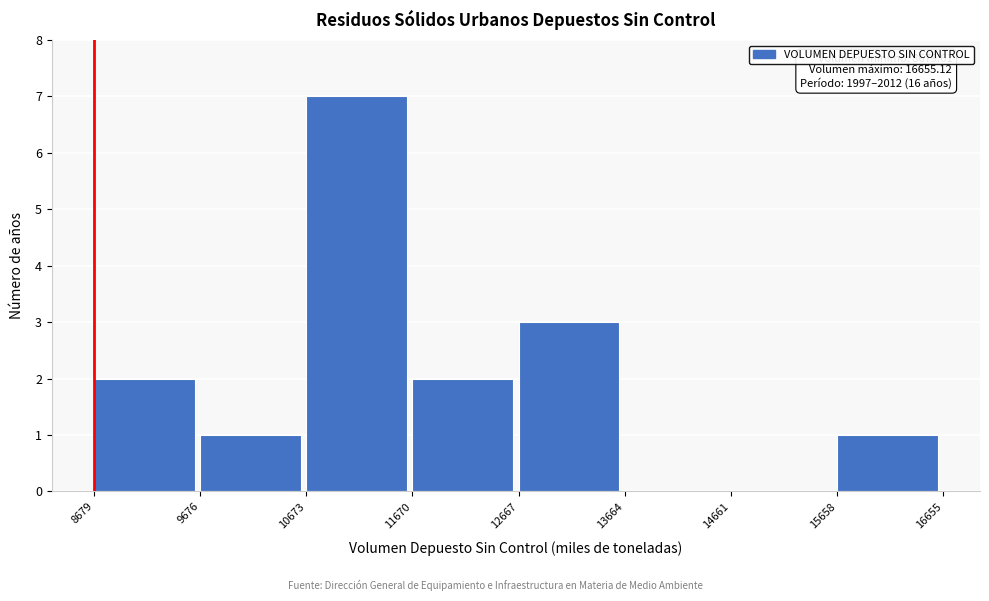

Over which range of the x-axis is the bar tallest?

10673 to 11670